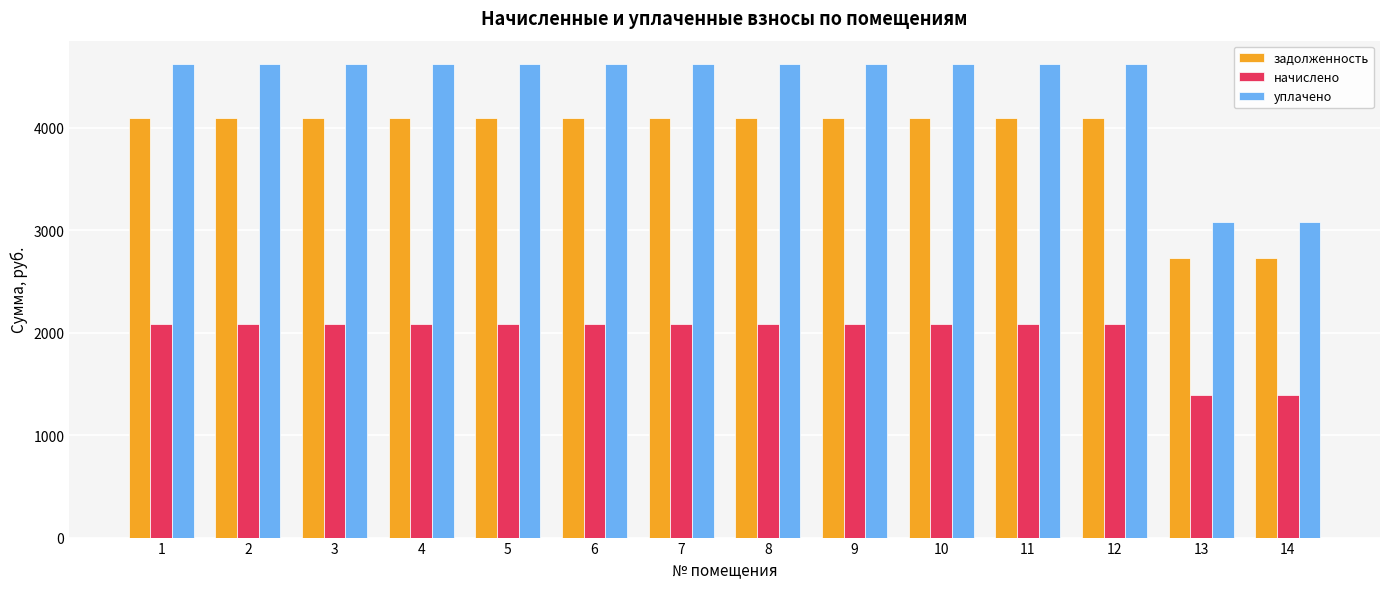

Which series has the largest total across all categories?

уплачено